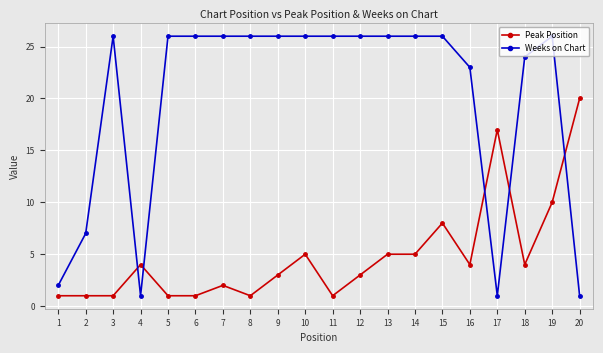

Rank the series at 12 from lowest to highest value.

Peak Position, Weeks on Chart